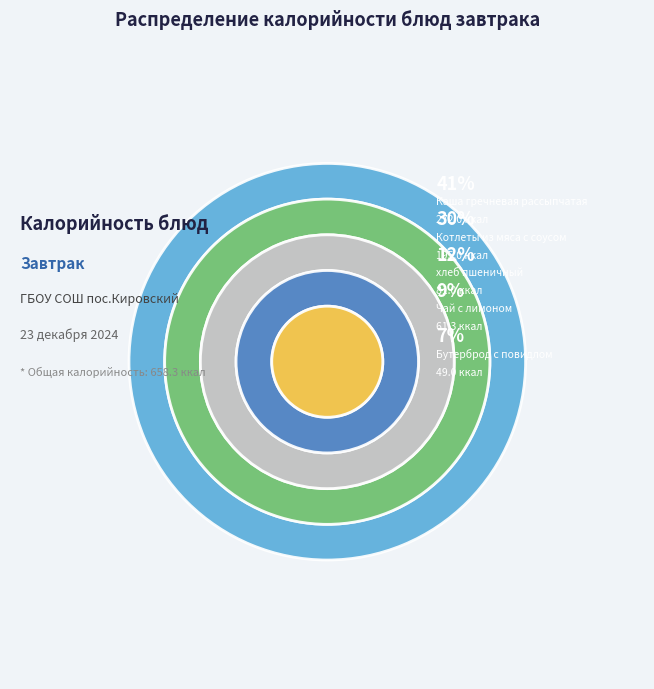

Rank the categories by value from highest to lowest.

Каша гречневая рассыпчатая, Котлеты из мяса с соусом, хлеб пшеничный, Чай с лимоном, Бутерброд с повидлом